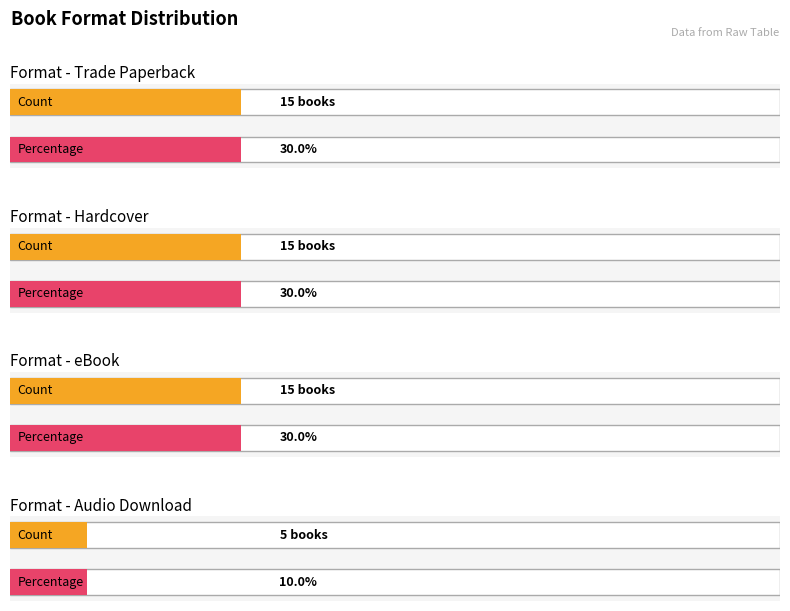

At which category does the chart reach its peak across all series?

Trade Paperback